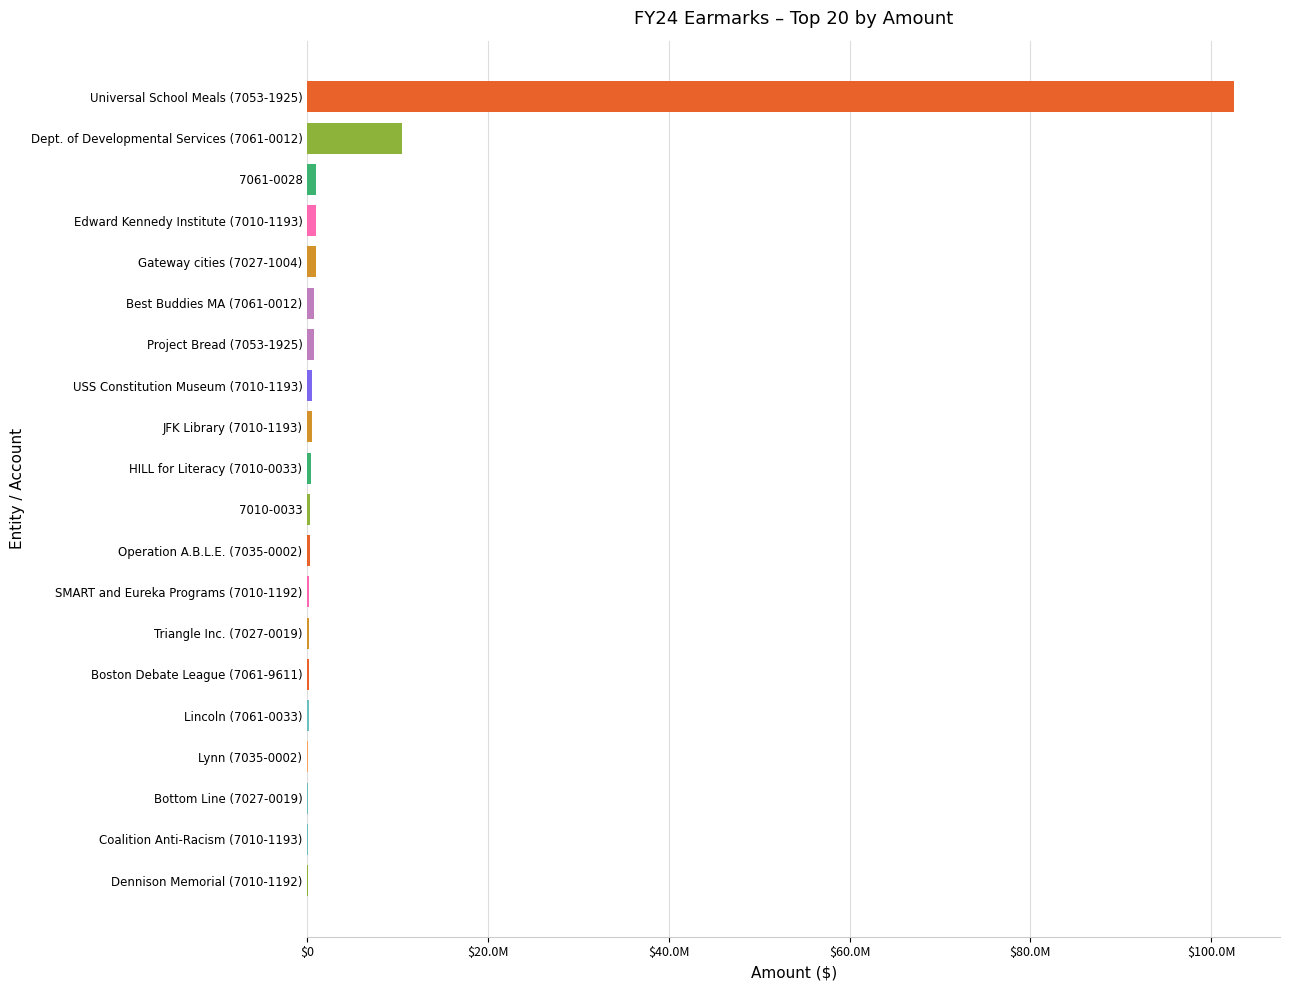

What is the difference between the second highest and minimum values?

10420000